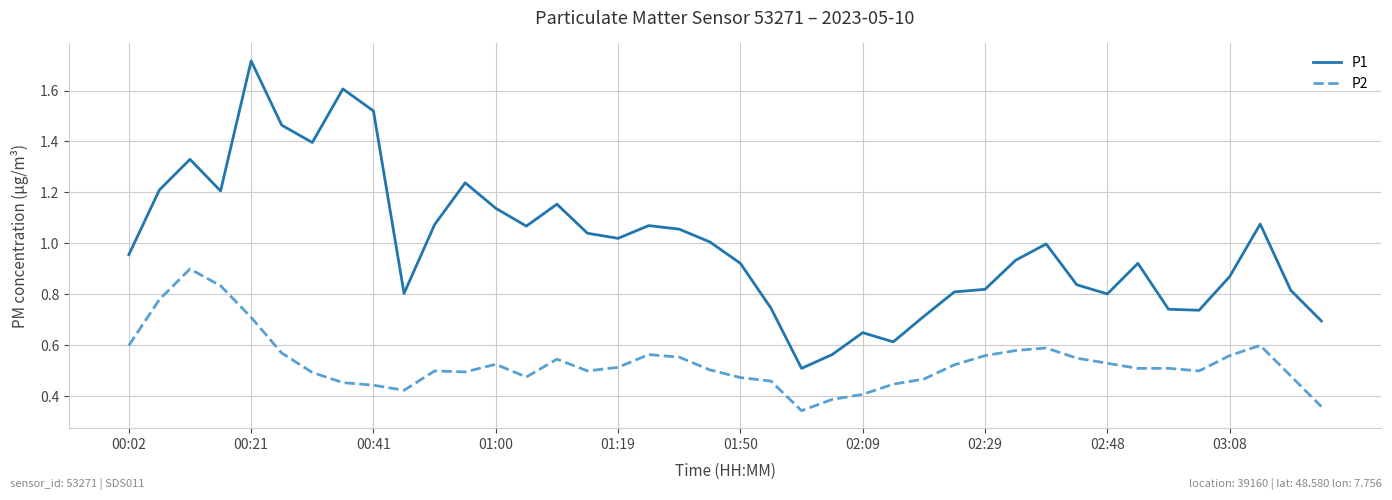

Which series has the largest range (max minus min)?

P1